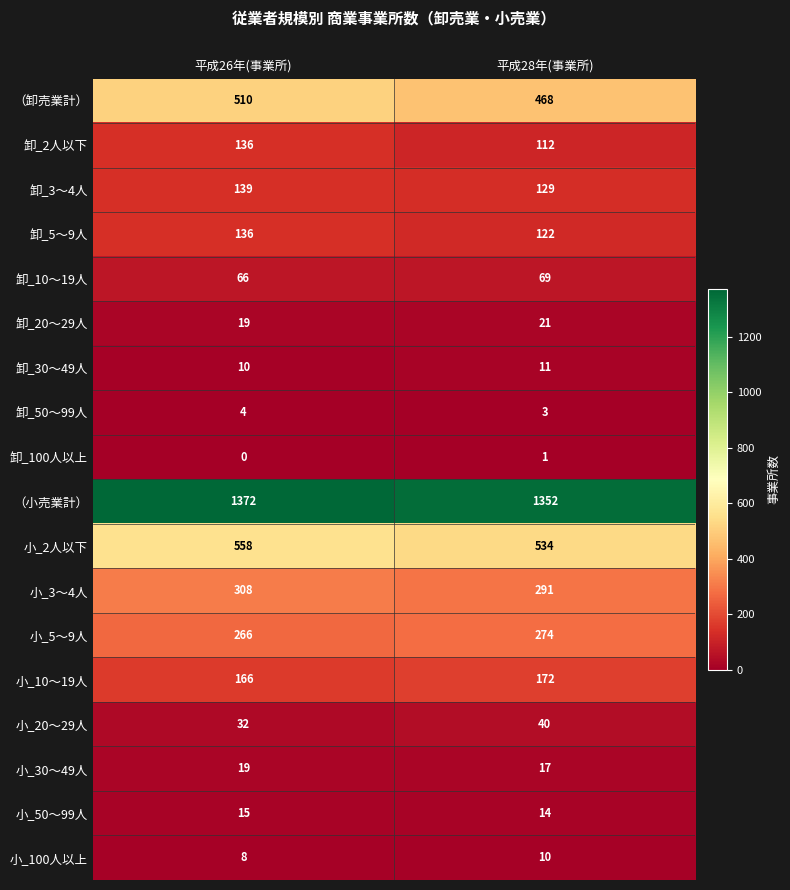

What is the sum of the （卸売業計） values at 平成28年(事業所) and 平成26年(事業所)?

978